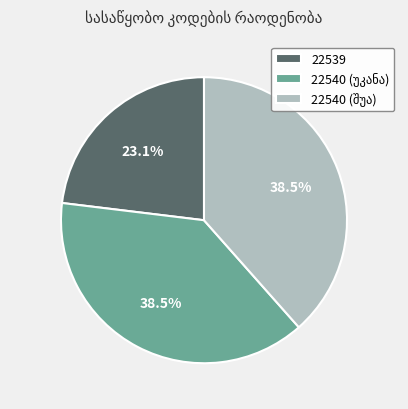

Is there any slice that represents more than half of the pie?

No